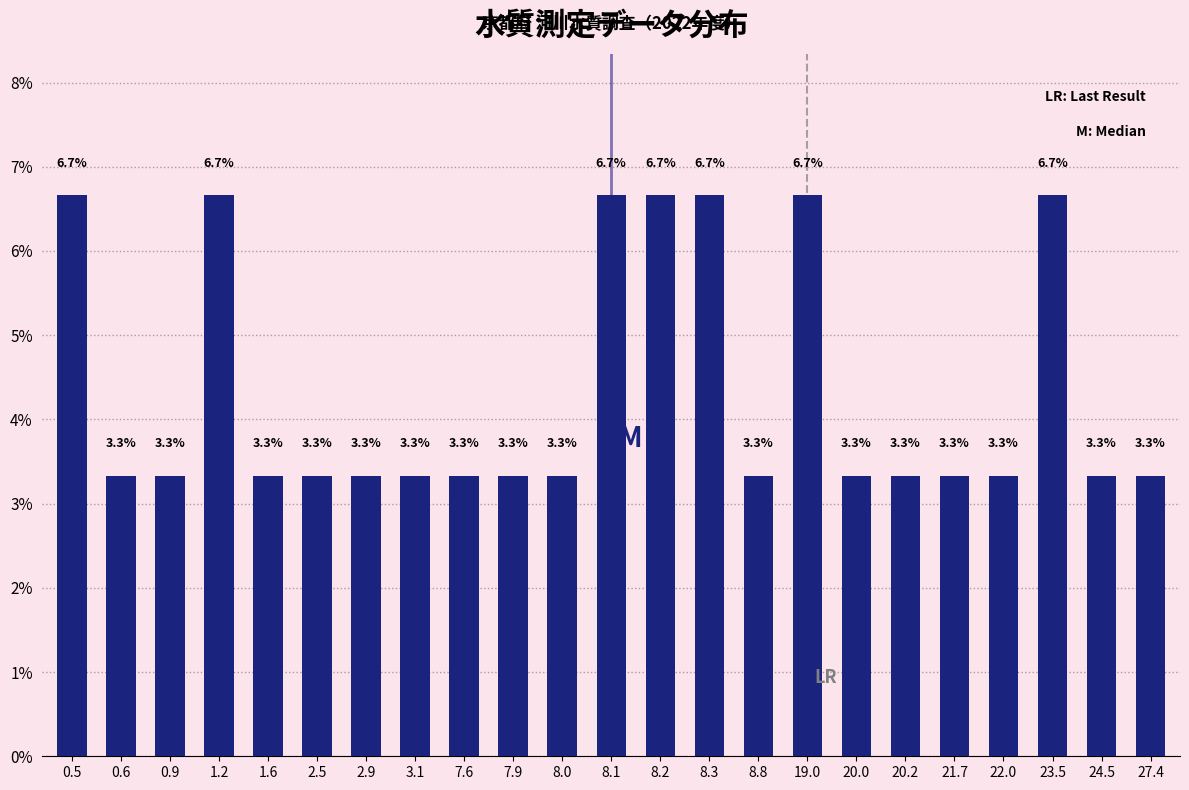

Reading left to right, list all the values displayed in this chart.

0.5=6.7	0.6=3.3	0.9=3.3	1.2=6.7	1.6=3.3	2.5=3.3	2.9=3.3	3.1=3.3	7.6=3.3	7.9=3.3	8.0=3.3	8.1=6.7	8.2=6.7	8.3=6.7	8.8=3.3	19.0=6.7	20.0=3.3	20.2=3.3	21.7=3.3	22.0=3.3	23.5=6.7	24.5=3.3	27.4=3.3